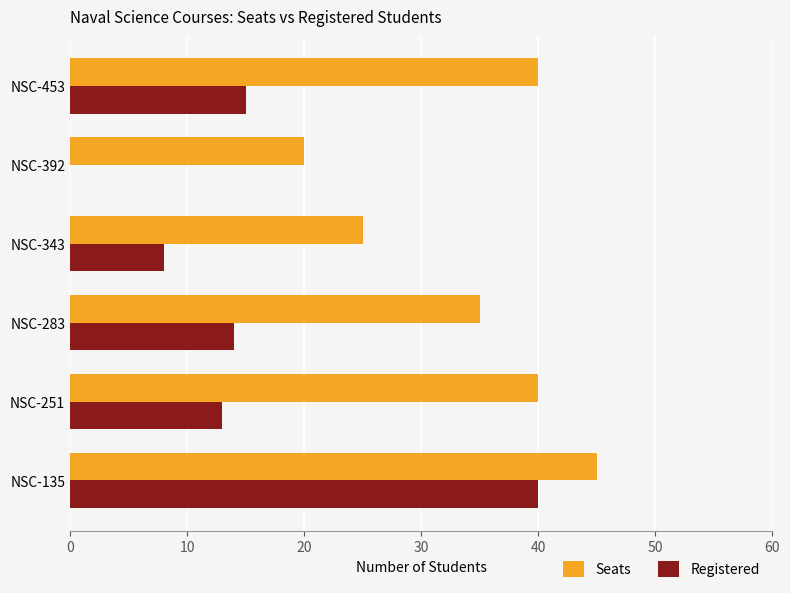

What is the sum of all Registered values?

90